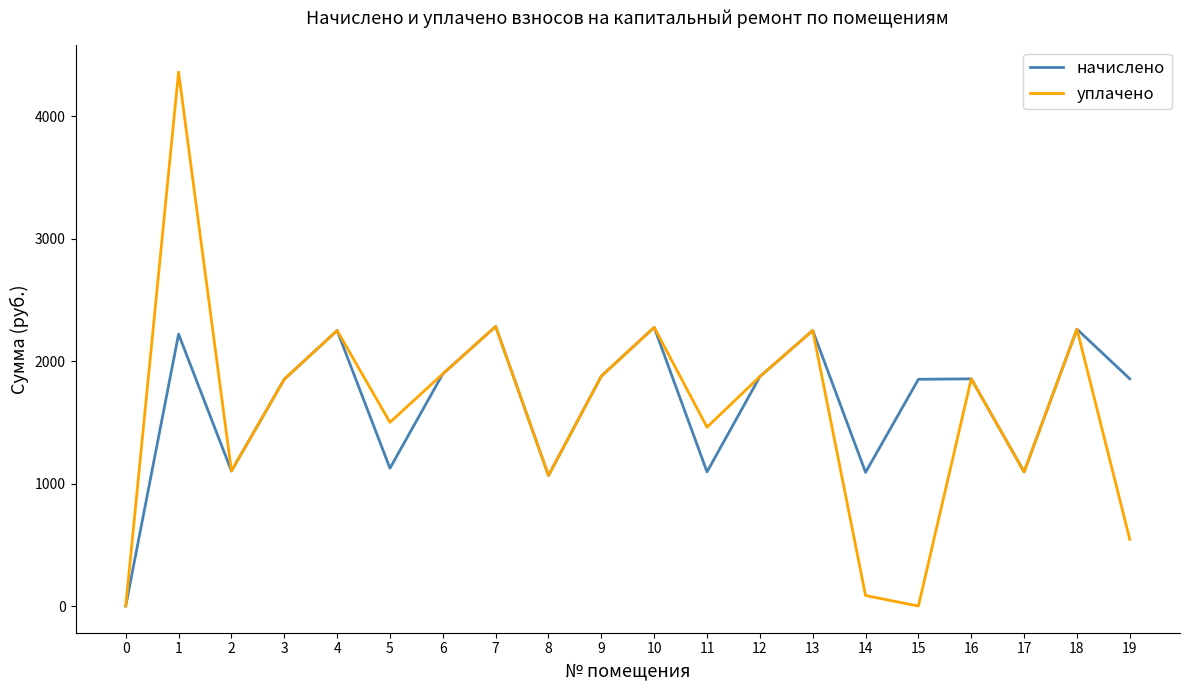

Count the number of data series in this chart.

2